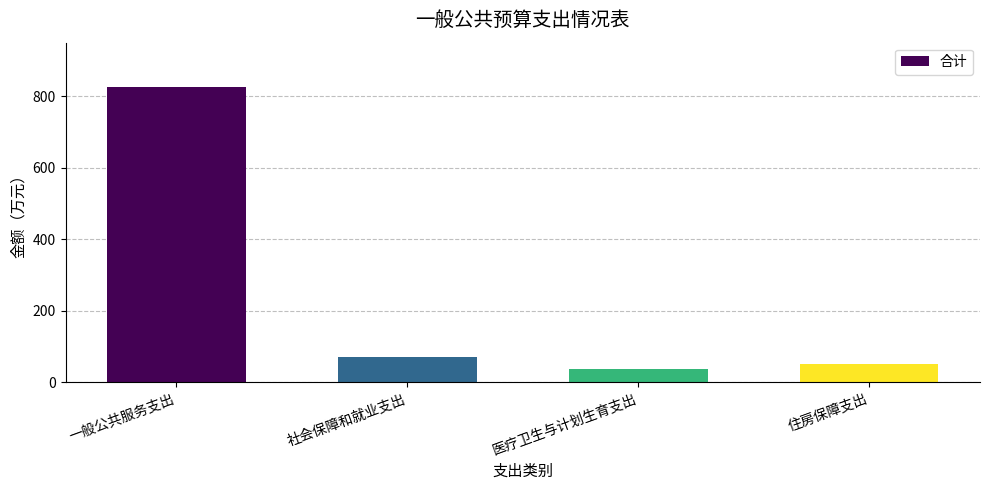

What is the difference between the values at 住房保障支出 and 社会保障和就业支出?

21.2